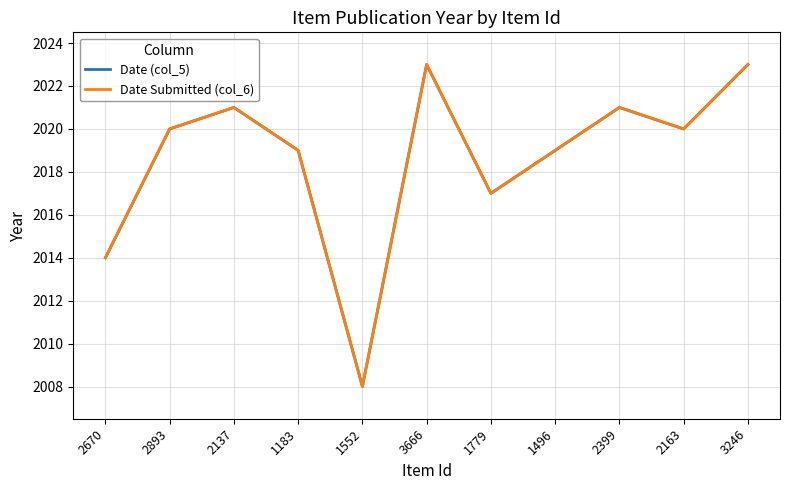

How many lines are shown in the chart?

2